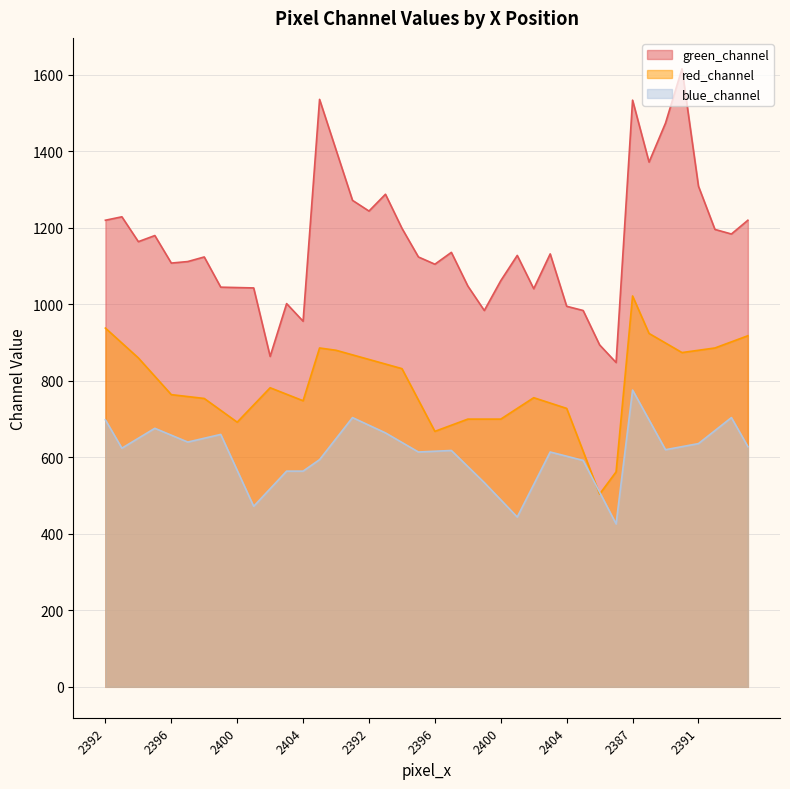

At which label is red_channel closest to 763?

2396